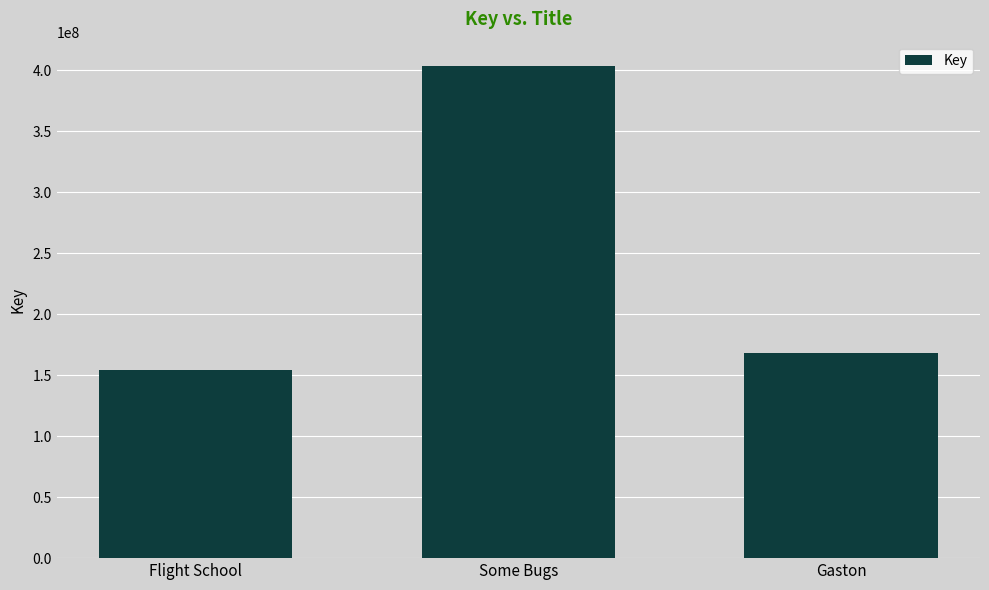

What is the sum of all values?

725797481